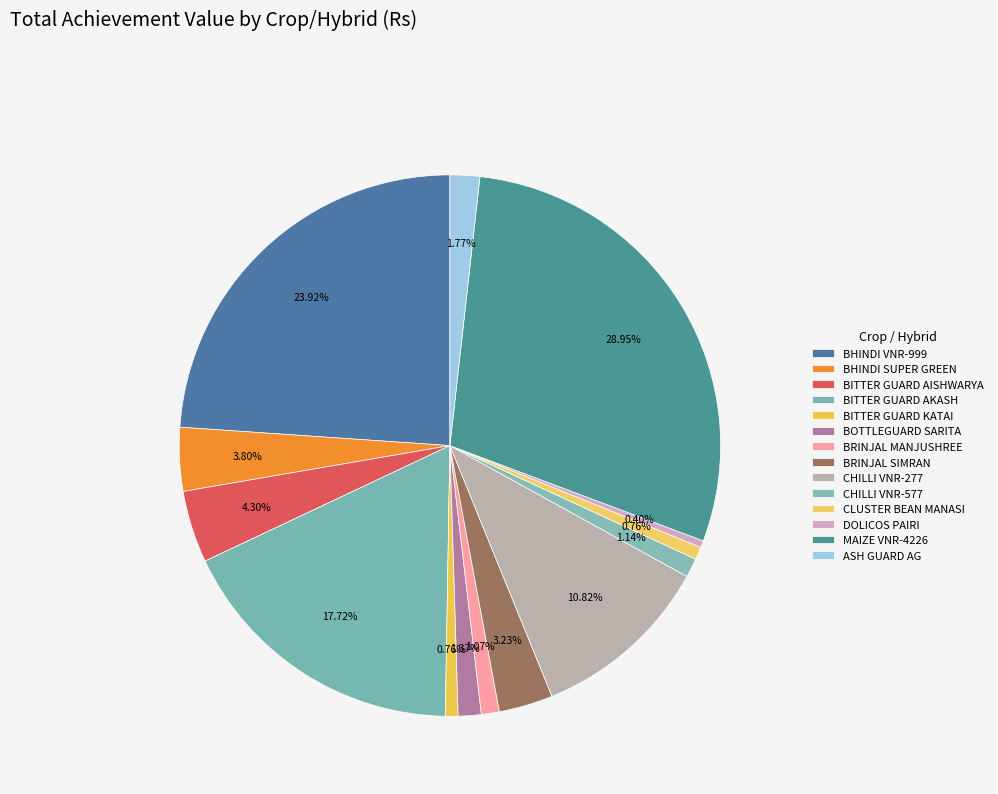

Count the number of slices in the pie.

14